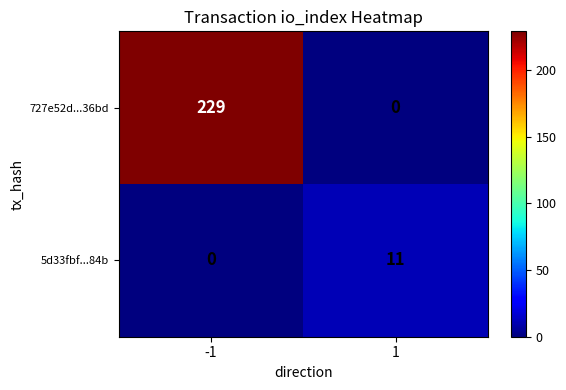

What is the maximum value for 5d33fbf...84b?

11